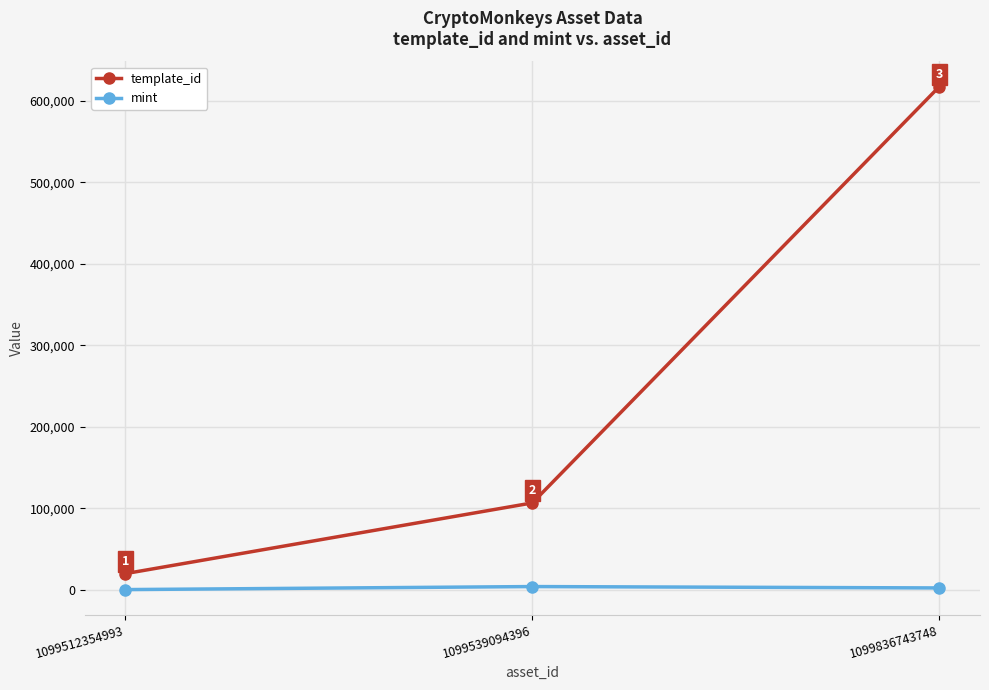

Which series has the widest spread of values?

template_id